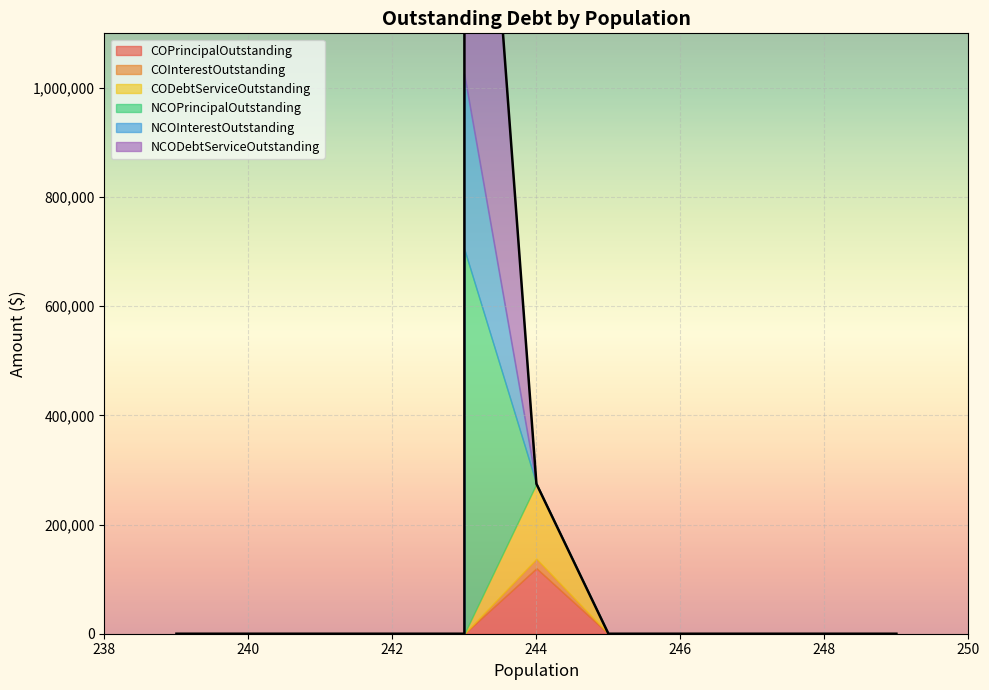

What is the average value of the NCODebtServiceOutstanding series?

113949.0